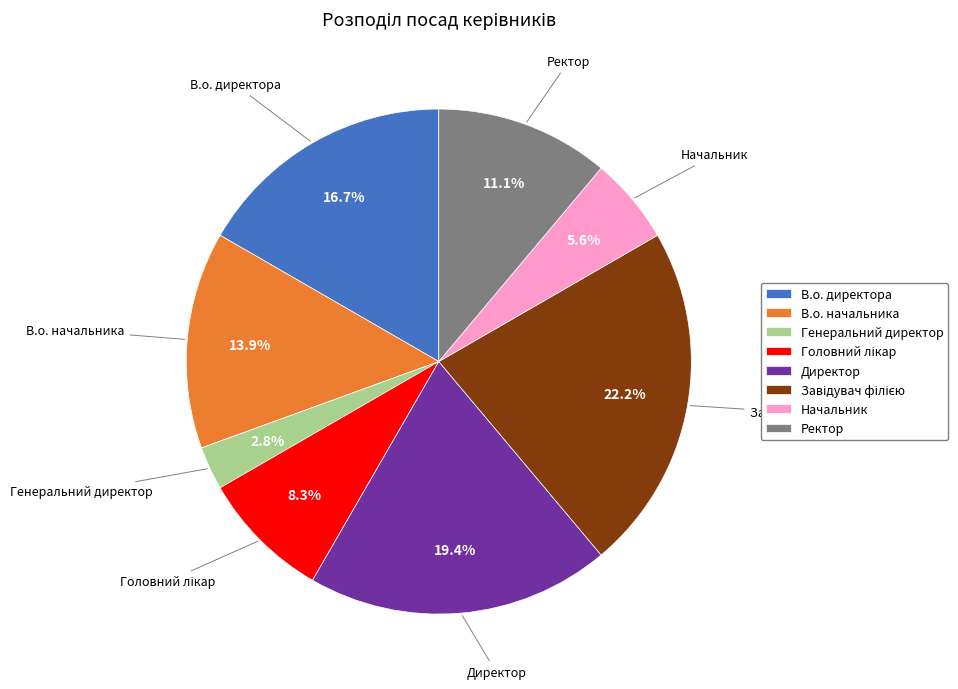

Combined, do Директор and В.о. начальника account for over 50%?

No